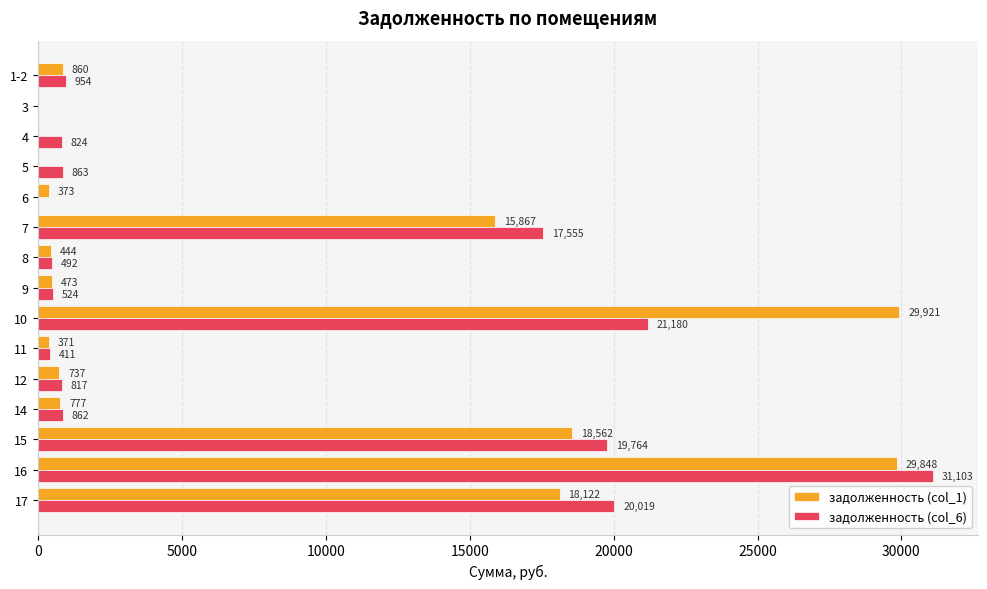

At which category is the sum across all series the highest?

16